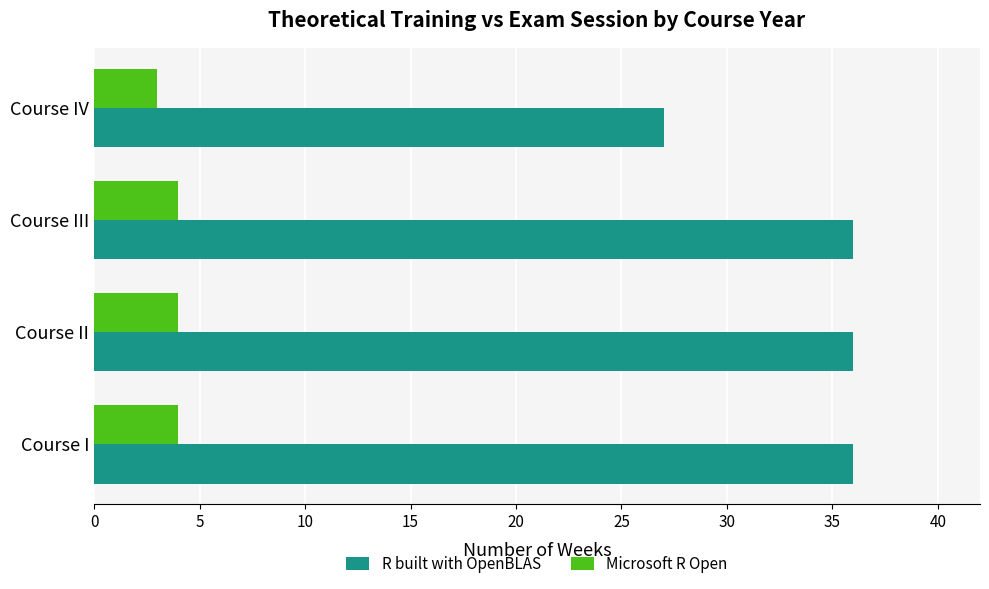

Rank the series at Course I from lowest to highest value.

Microsoft R Open, R built with OpenBLAS